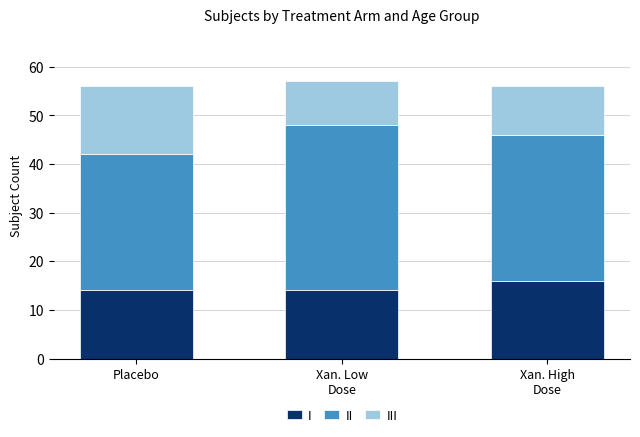

What is the minimum value for I?

14